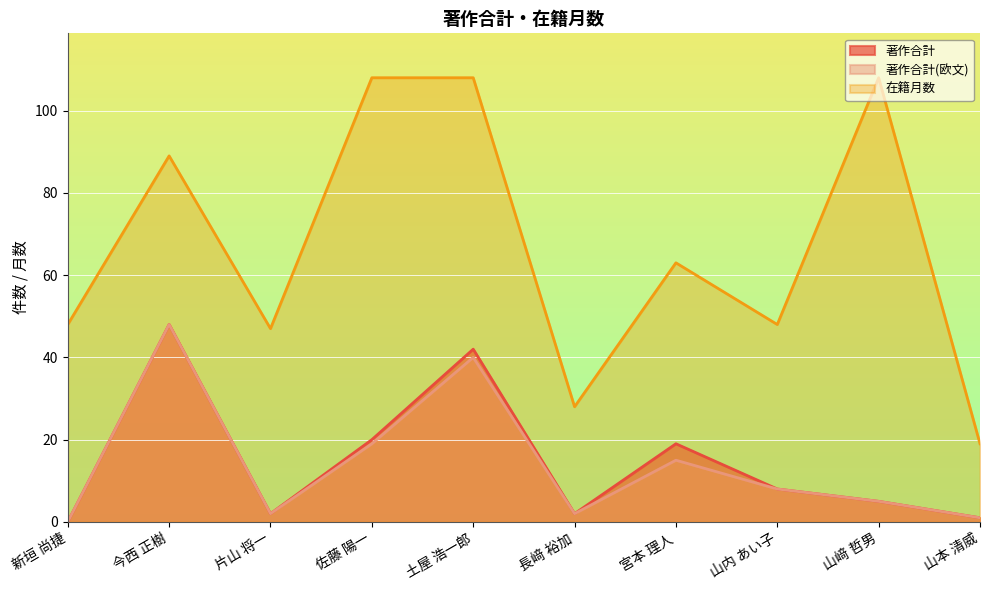

True or false: 著作合計(欧文) and 在籍月数 cross at least once.

False